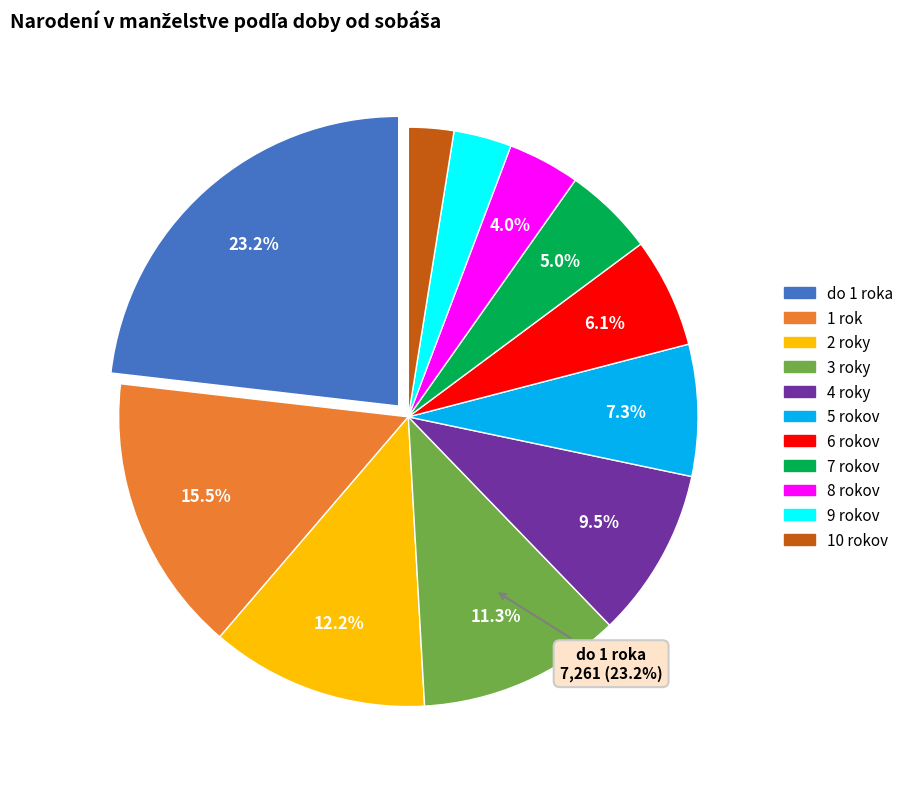

How much of the chart is everything except 10 rokov?

97.5%